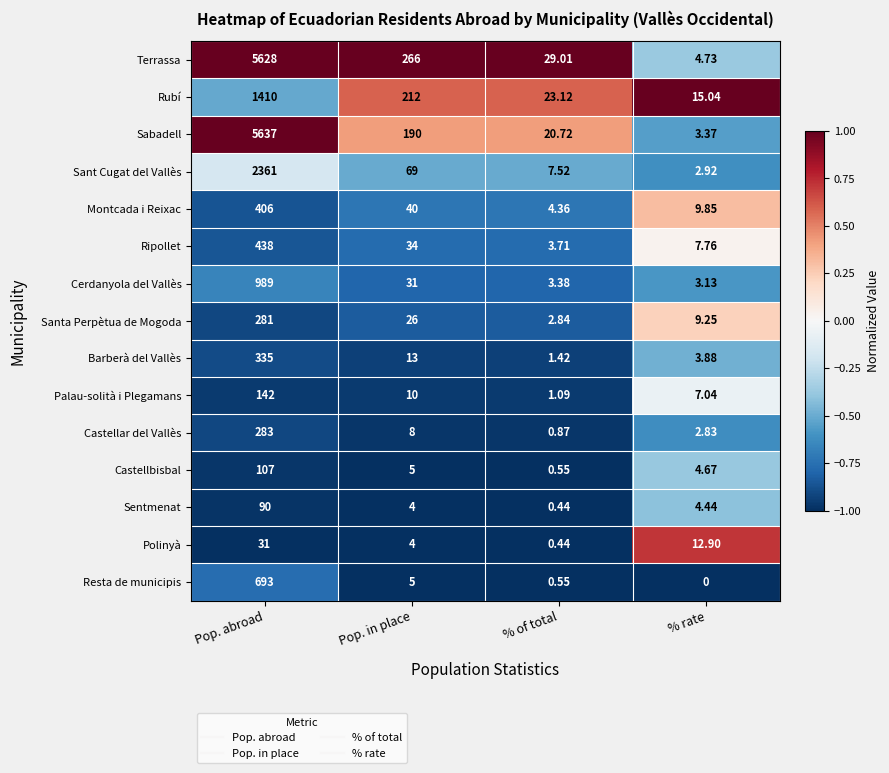

At which label does Sant Cugat del Vallès first exceed 69?

Pop. abroad